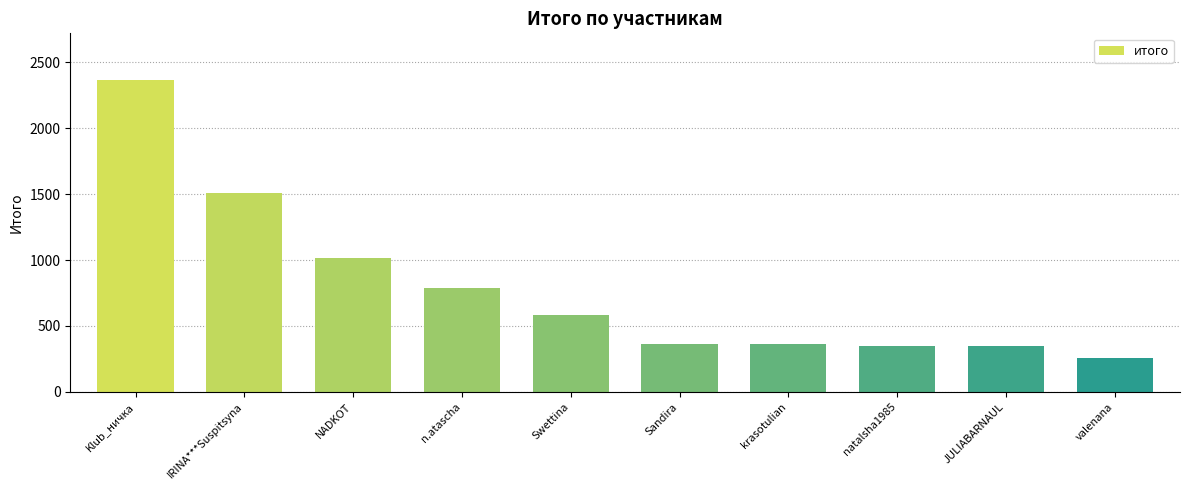

What is the value of the 8th bar from the left?

346.5